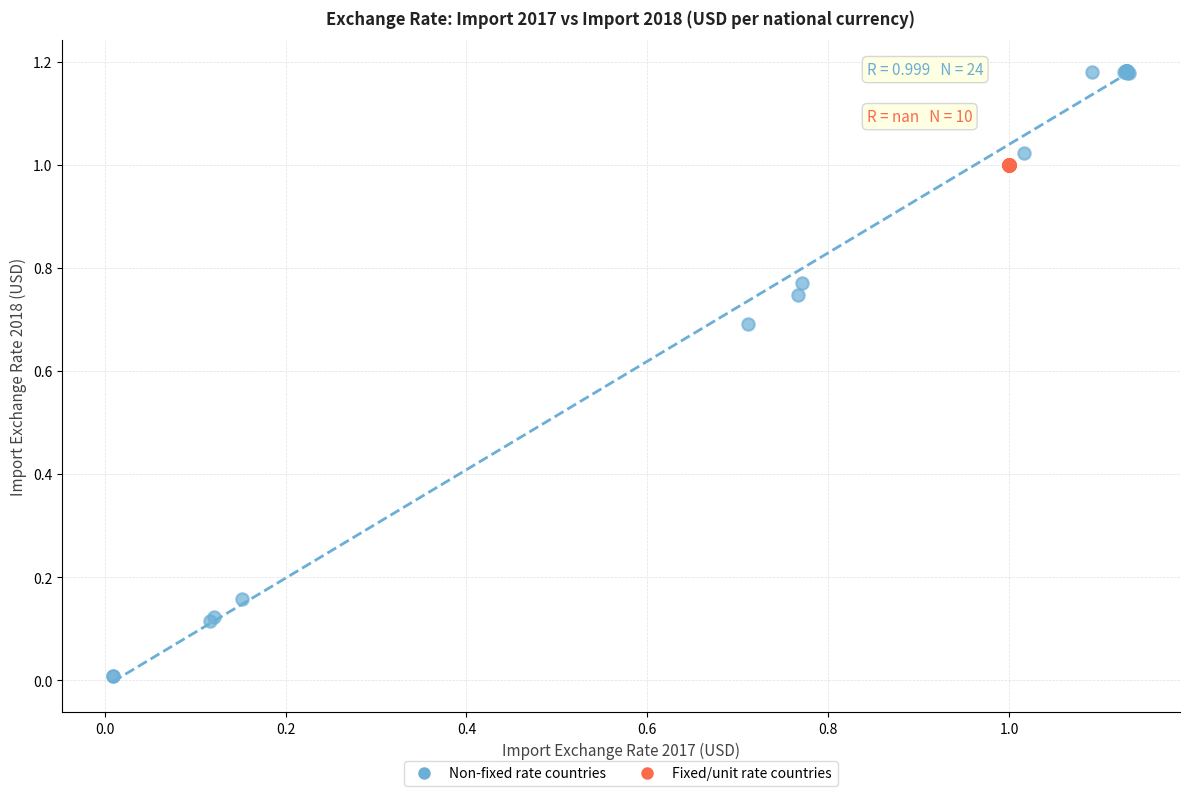

Which series reaches the maximum Y coordinate?

Non-fixed rate countries